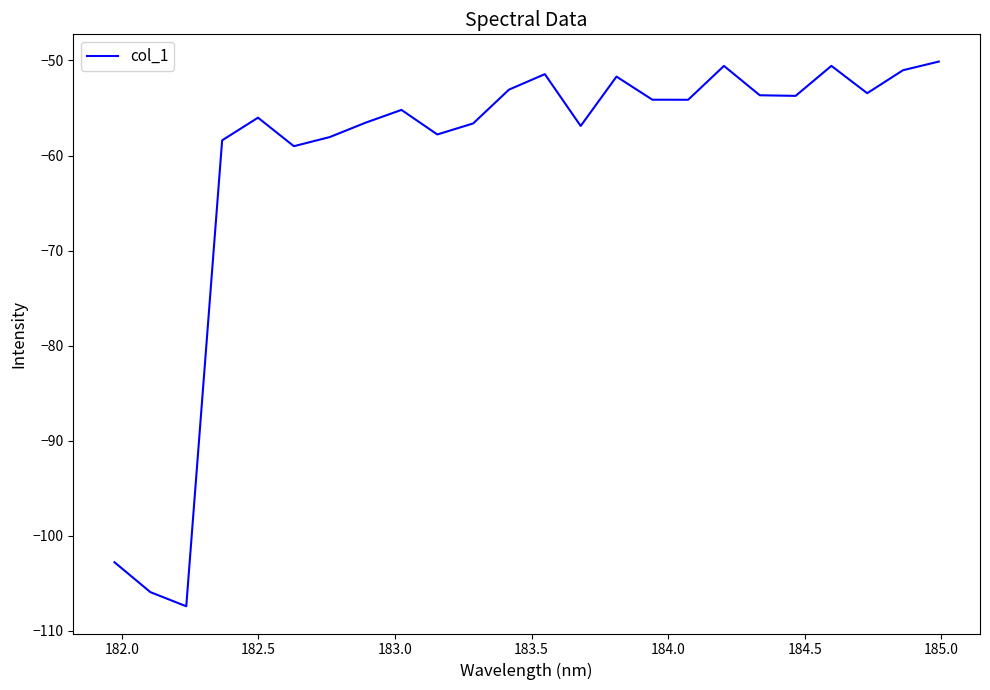

What is the difference between the maximum and minimum values?

57.3